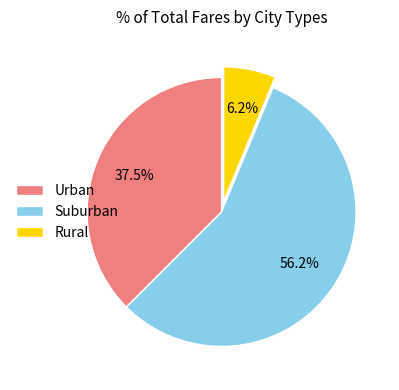

Is Suburban the majority of the pie?

Yes